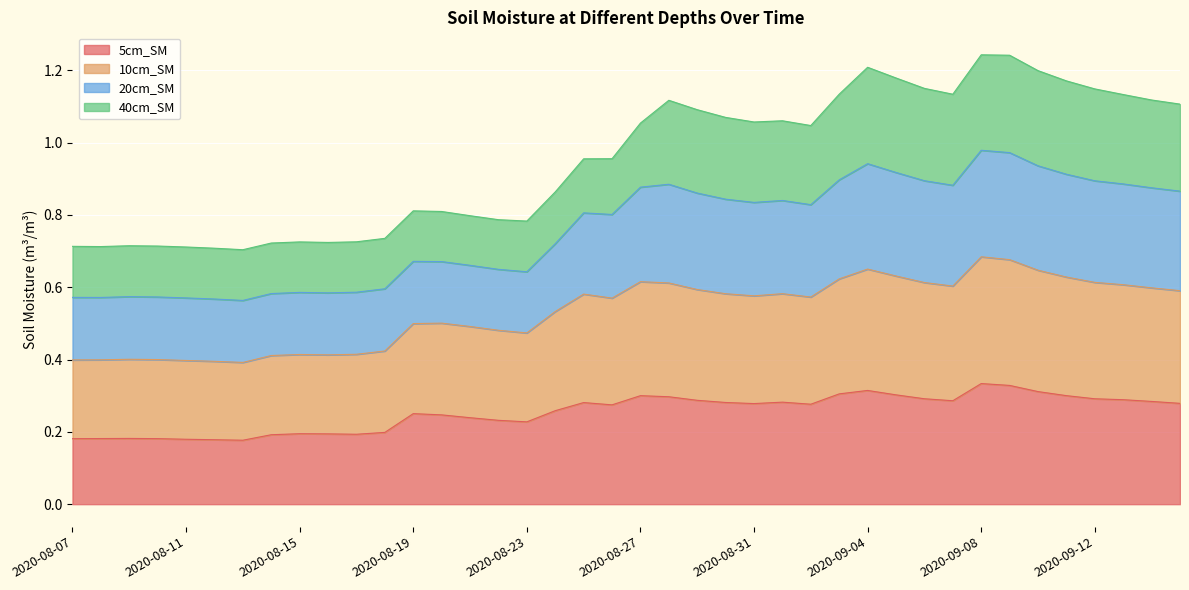

What is the label of the 15th point from the right?

2020-09-01